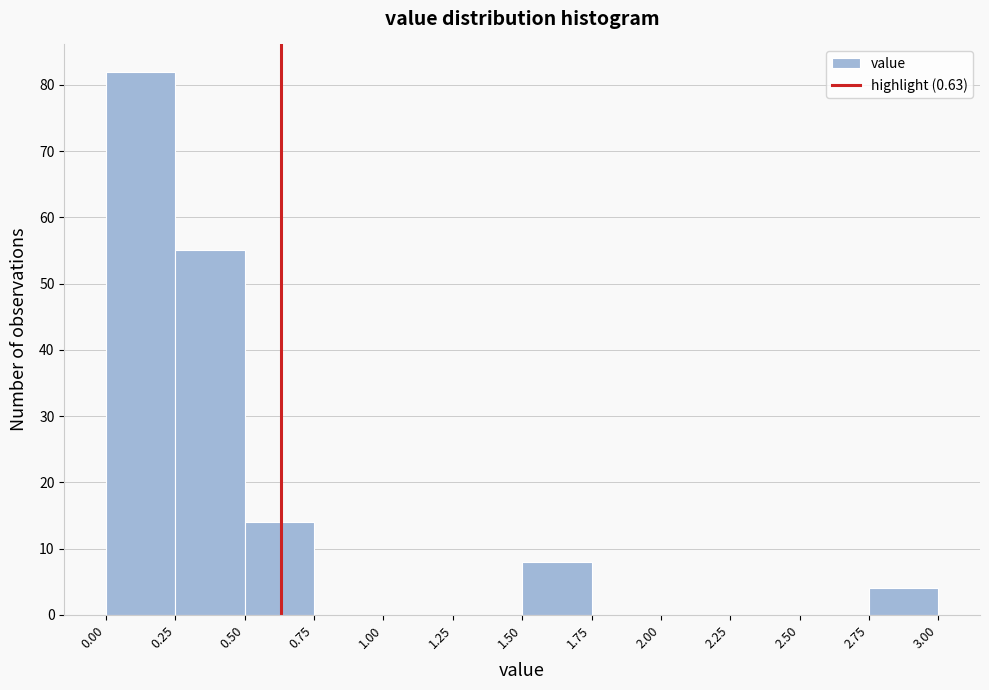

Reading left to right, transcribe this chart: for each bar, give the range it covers on the x-axis and its height. The values are not printed on the chart, so give them approximately, as read against the axis.

0.00 to 0.25: 82
0.25 to 0.50: 55
0.50 to 0.75: 14
0.75 to 1.00: 0
1.00 to 1.25: 0
1.25 to 1.50: 0
1.50 to 1.75: 8
1.75 to 2.00: 0
2.00 to 2.25: 0
2.25 to 2.50: 0
2.50 to 2.75: 0
2.75 to 3.00: 4